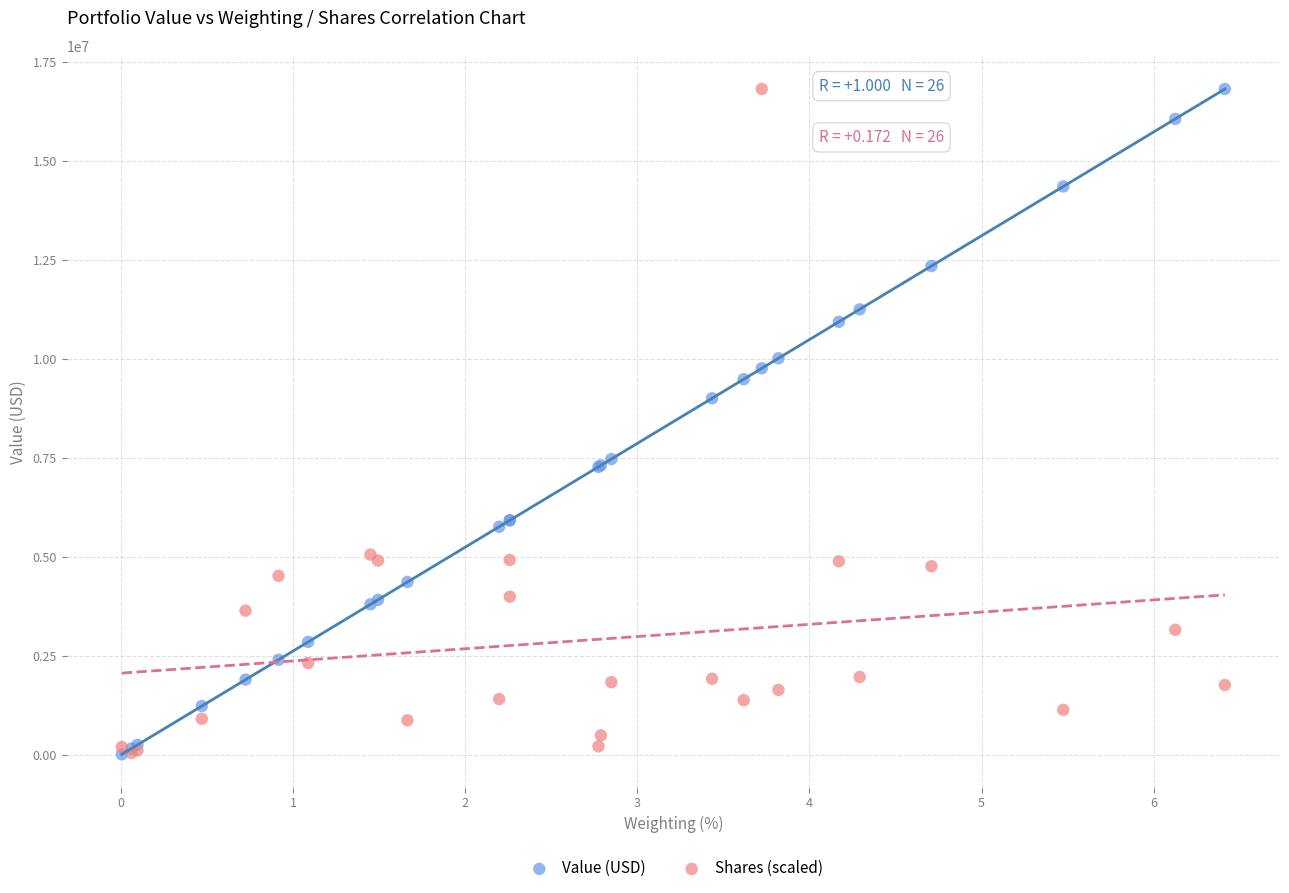

In the Value (USD) series, what Y value is closest to 8411000?

9001000.0